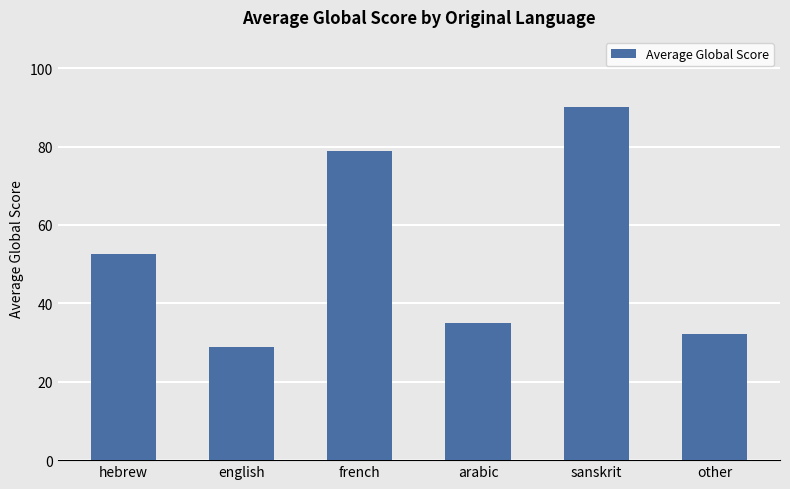

List the labels in order of value, largest first.

sanskrit, french, hebrew, arabic, other, english